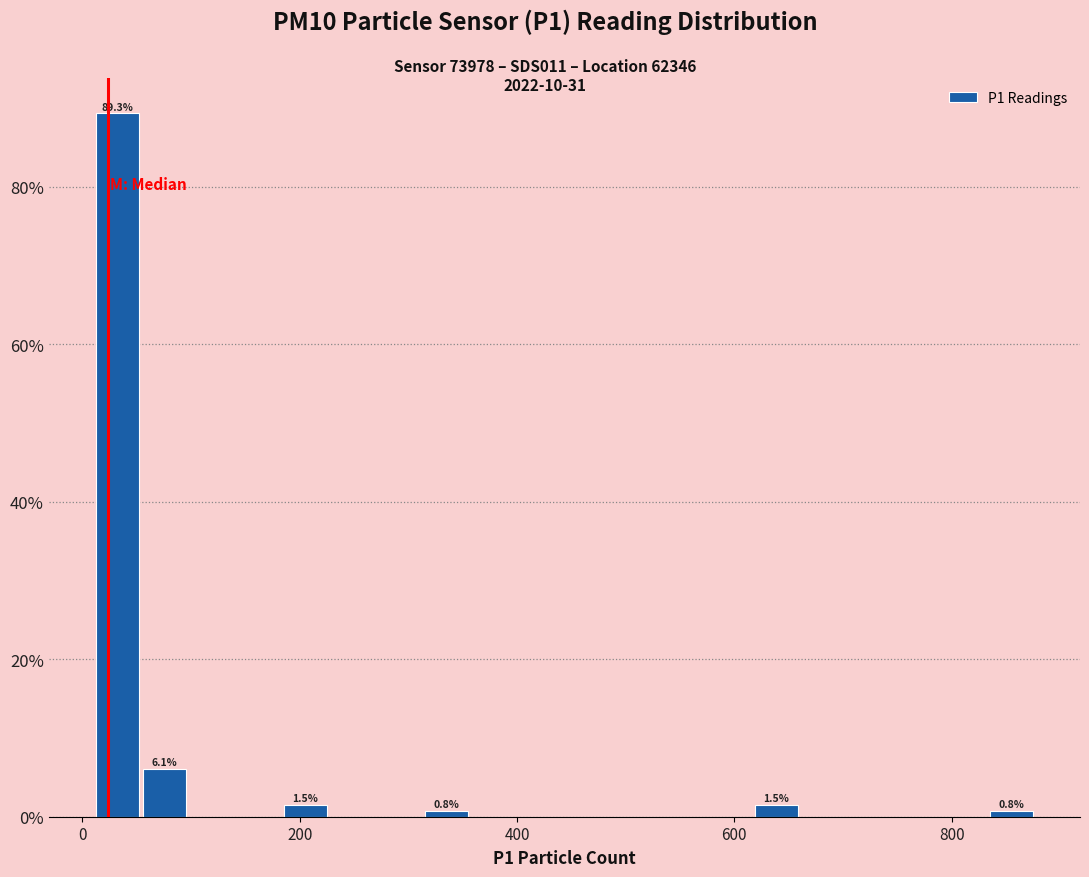

Around what value on the x-axis is the tallest bar? Give the approximate position of its centre, as read against the axis.

40